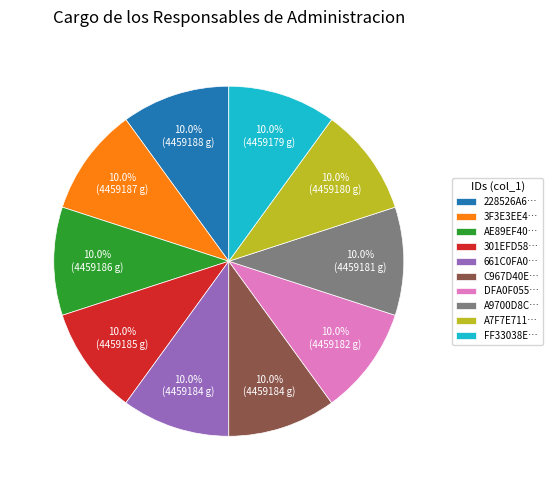

Approximately how many times larger is the value at C967D40E… compared to A7F7E711…?

1.0